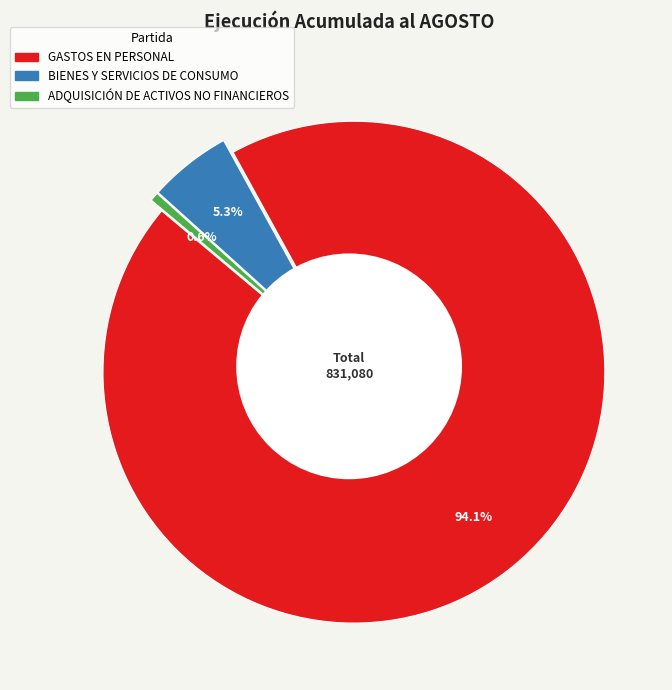

What is the ratio of the value at BIENES Y SERVICIOS DE CONSUMO to the value at GASTOS EN PERSONAL?

0.1